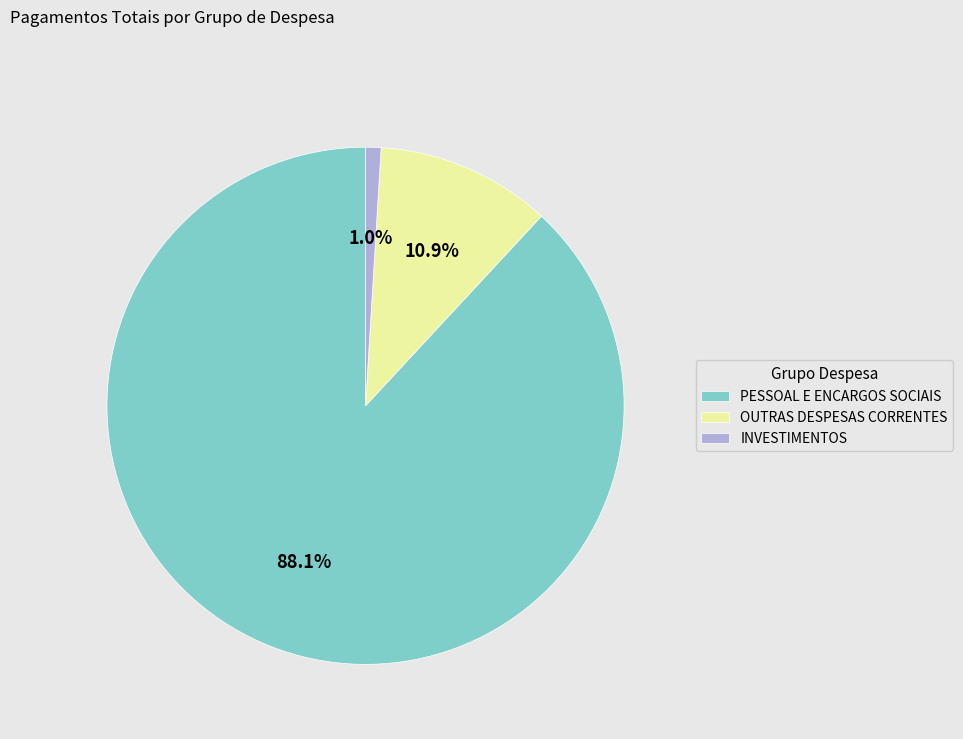

Combined, what portion of the pie is INVESTIMENTOS and OUTRAS DESPESAS CORRENTES?

11.9%